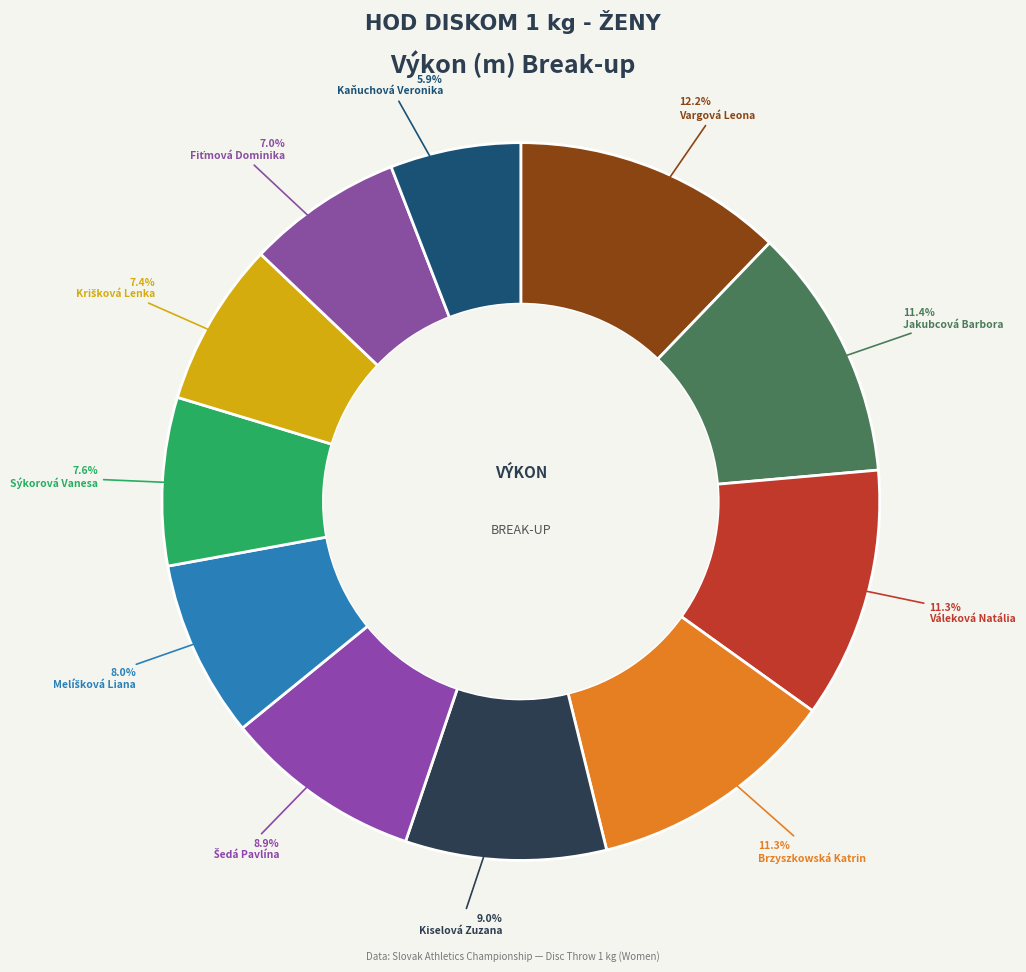

Is it true that Jakubcová Barbora is 11% of the pie?

True